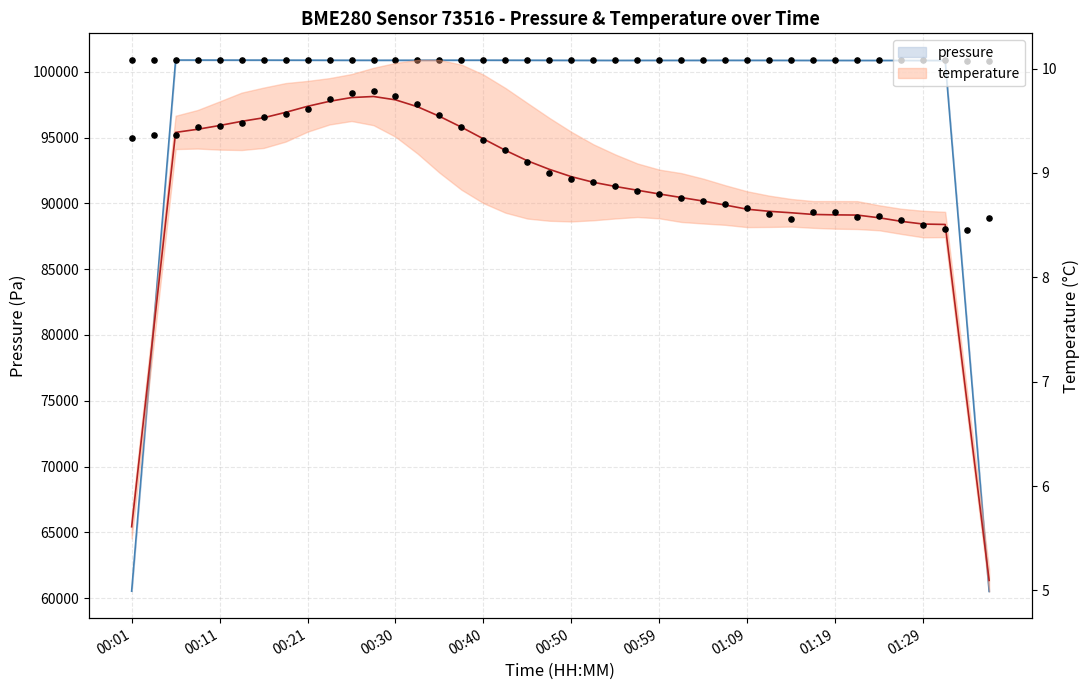

At which category is the sum across all series the highest?

00:11